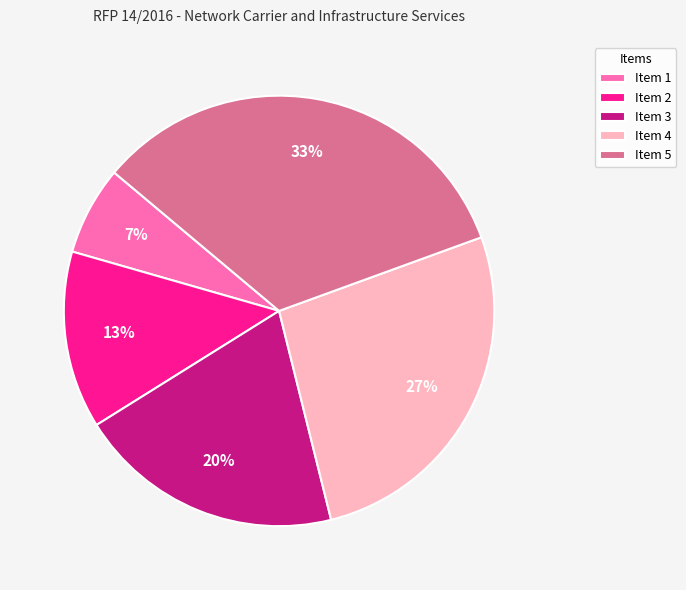

To the nearest percent, what percentage of the pie is Item 1?

7%